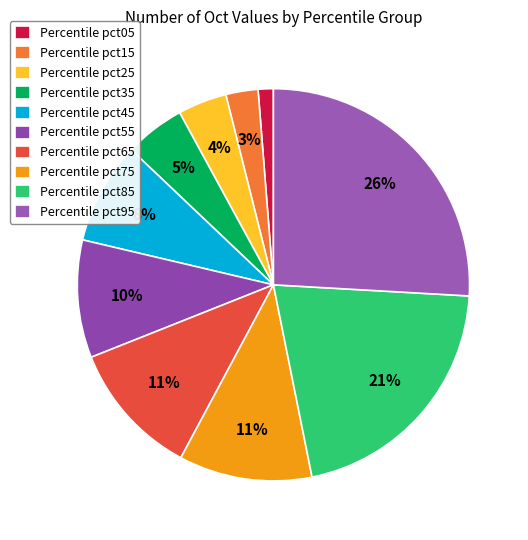

Rank the categories by value from lowest to highest.

pct05, pct15, pct25, pct35, pct45, pct55, pct75, pct65, pct85, pct95